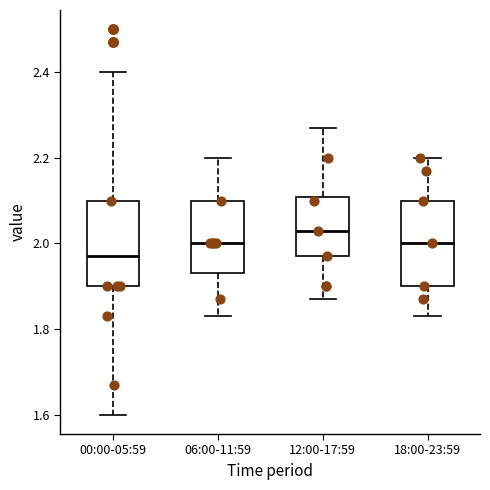

Reading left to right, transcribe this box plot: for each box, give where its median line is, the range the box spans, and where its two whiskers end, as read against the y-axis. The values are not printed on the chart, so give them approximately, as read against the axis.

00:00-05:59: median 1.98, box 1.90 to 2.10, whiskers 1.60 to 2.40
06:00-11:59: median 2.00, box 1.94 to 2.10, whiskers 1.84 to 2.20
12:00-17:59: median 2.04, box 1.98 to 2.10, whiskers 1.88 to 2.28
18:00-23:59: median 2.00, box 1.90 to 2.10, whiskers 1.84 to 2.20